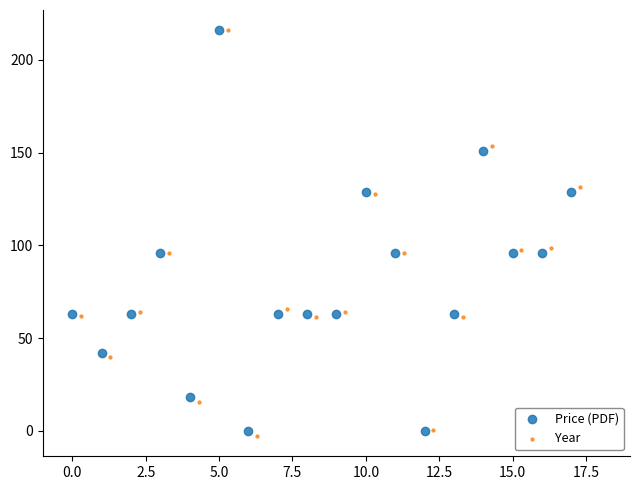

What are all the series names shown in the legend?

Price (PDF), Year